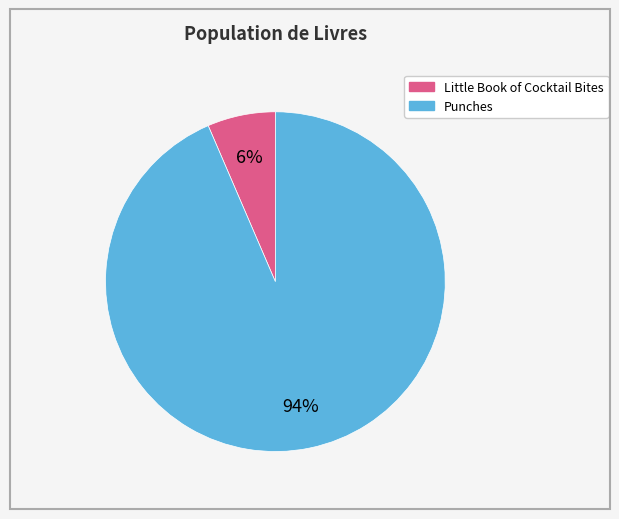

Rank the categories by value from highest to lowest.

Punches, Little Book of Cocktail Bites